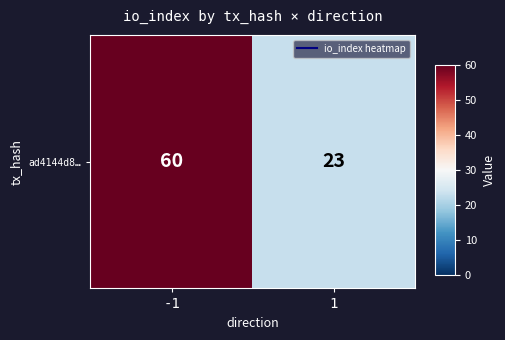

List the labels in order of value, largest first.

-1, 1